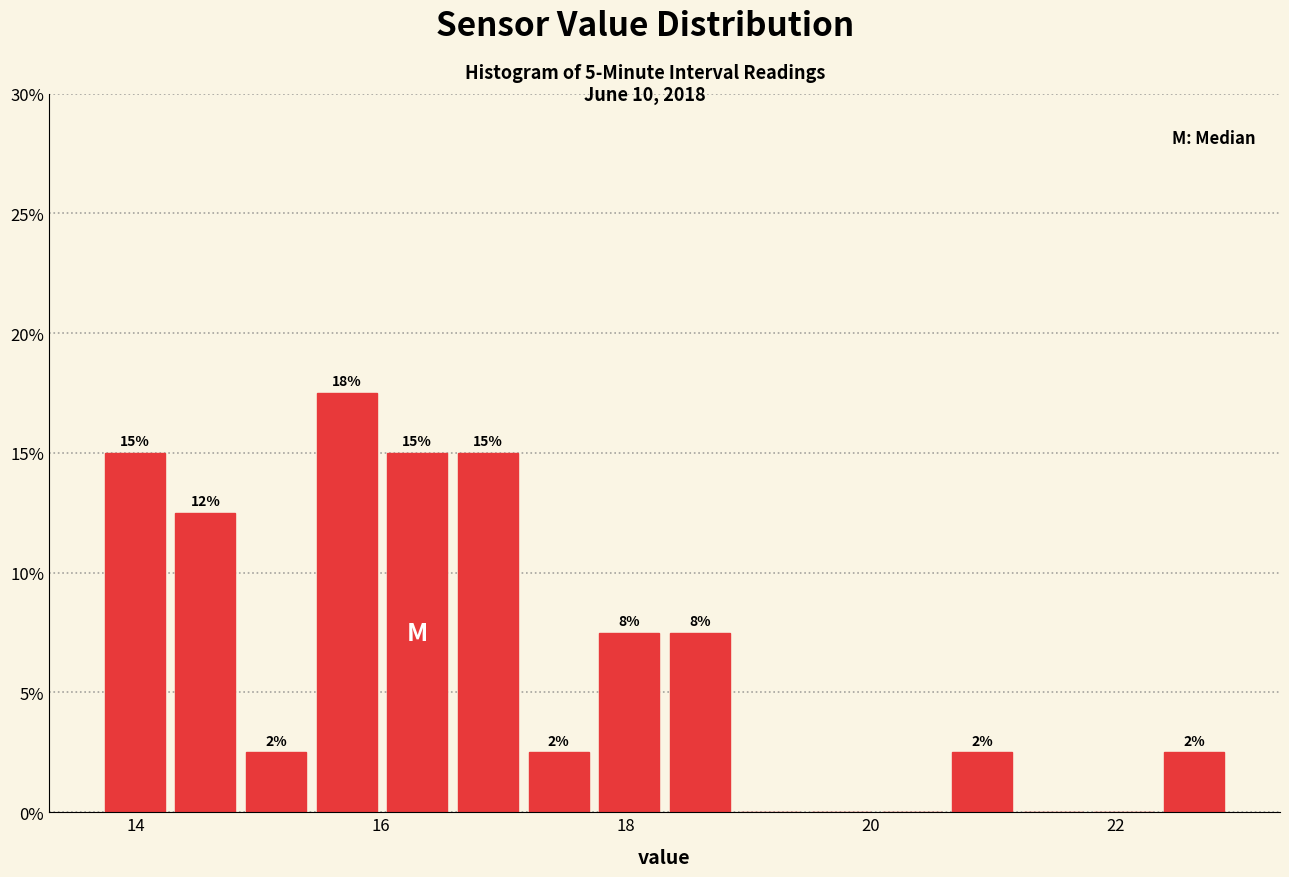

Read against the x-axis, roughly where is the centre of the tallest bar?

15.8